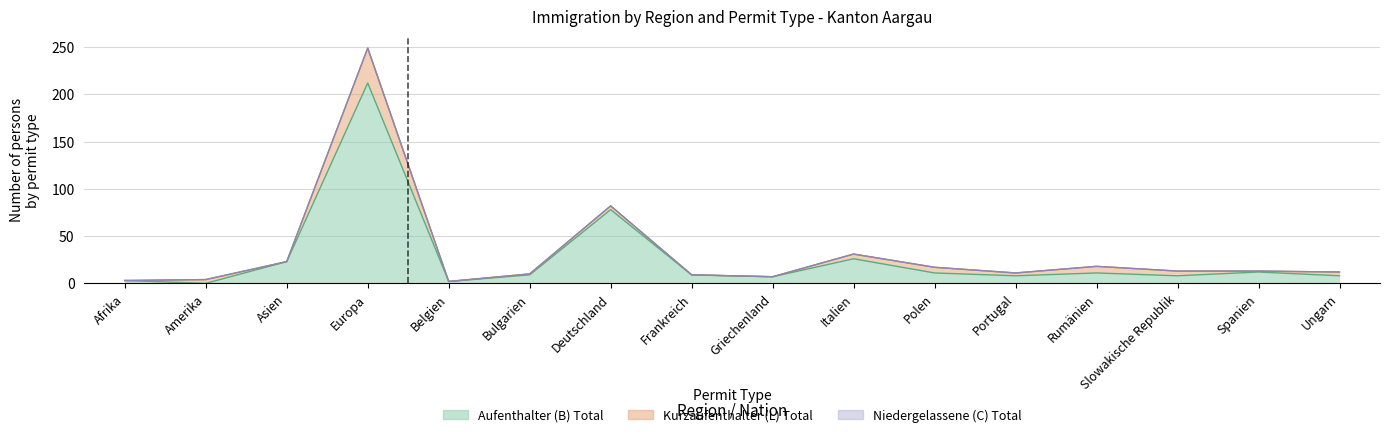

Where is the first local maximum for Frauen?

Europa